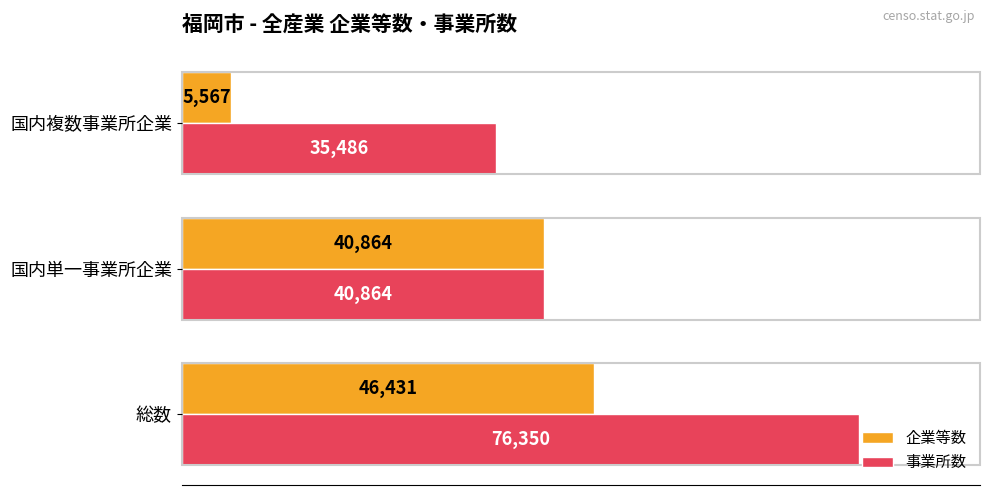

Rank the series by their average value, from lowest to highest.

企業等数, 事業所数